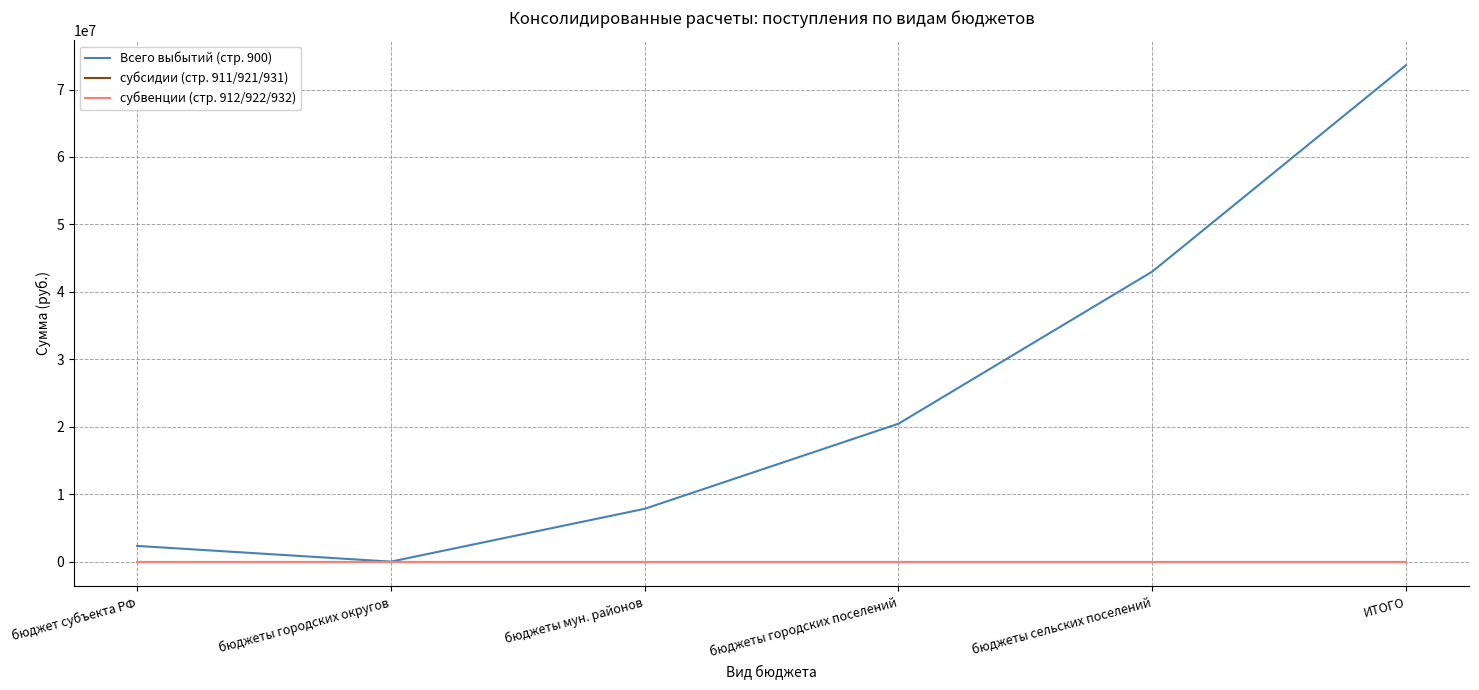

At which label is субсидии (стр. 911/921/931) closest to 0?

бюджет субъекта РФ